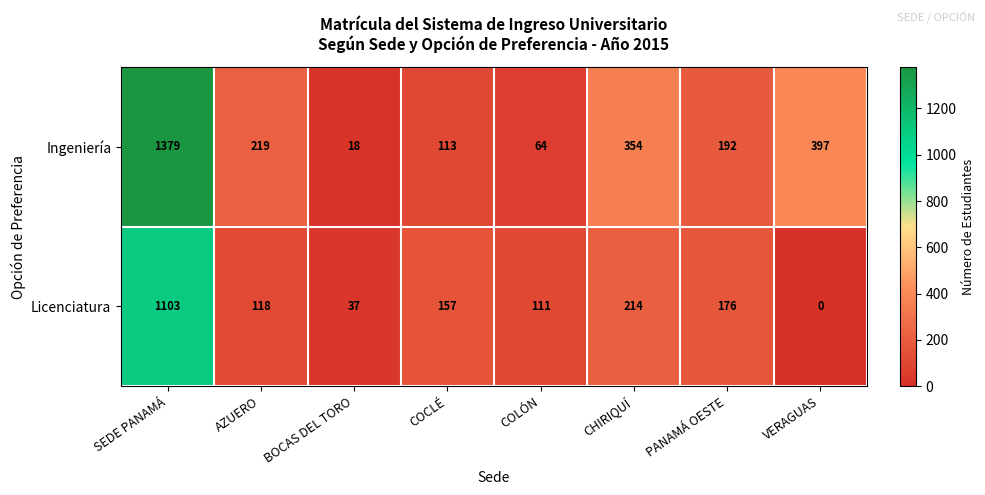

At which label is Ingeniería closest to 698?

VERAGUAS